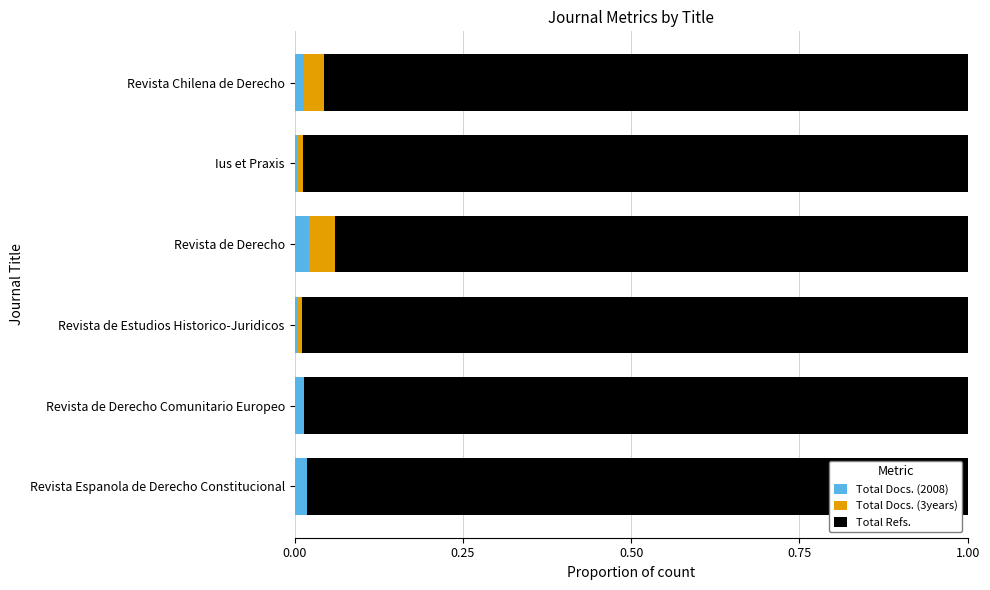

The value of Total Docs. (2008) at Revista Chilena de Derecho is 0.0. True or false?

True